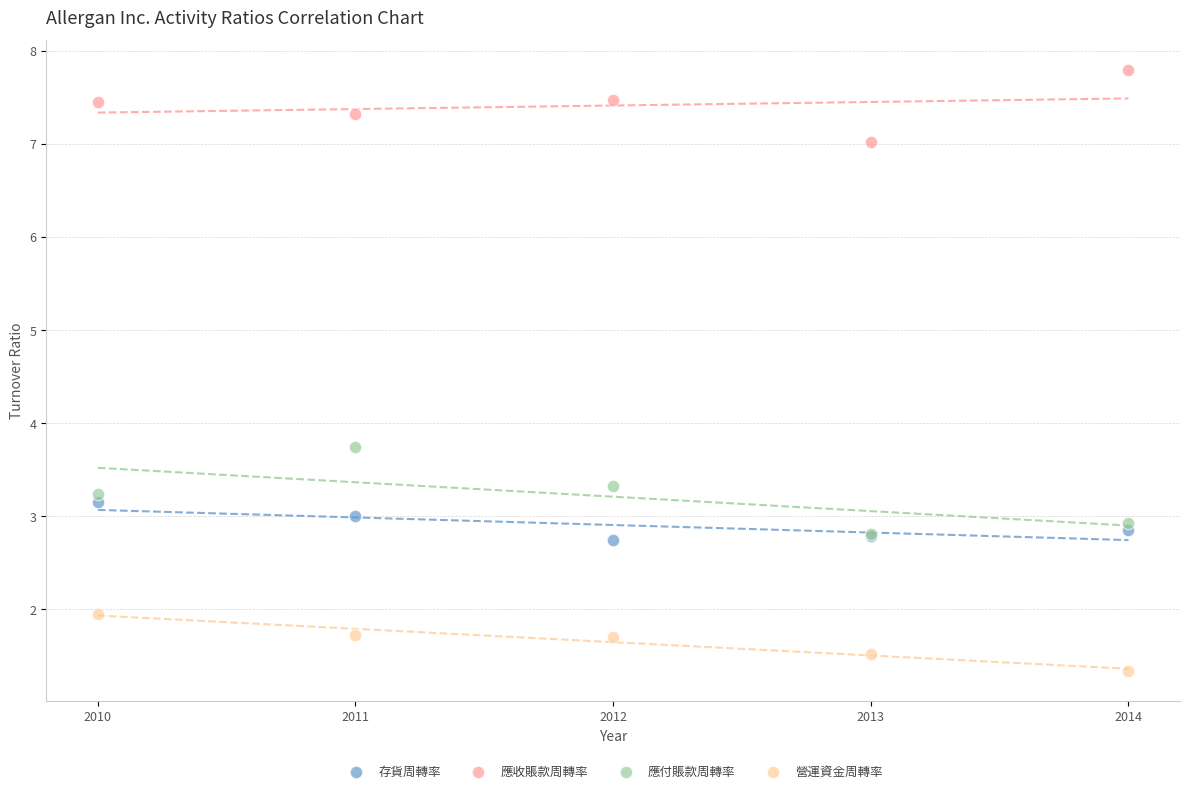

What are all the series names shown in the legend?

存貨周轉率, 應收賬款周轉率, 應付賬款周轉率, 營運資金周轉率